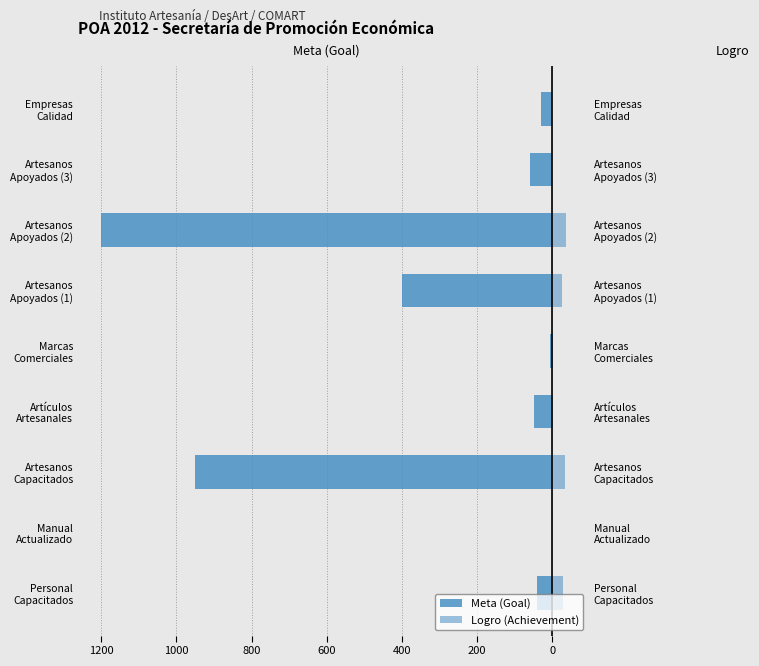

The Logro (Achievement) series shows 20 at Manual Actualizado. True or false?

False